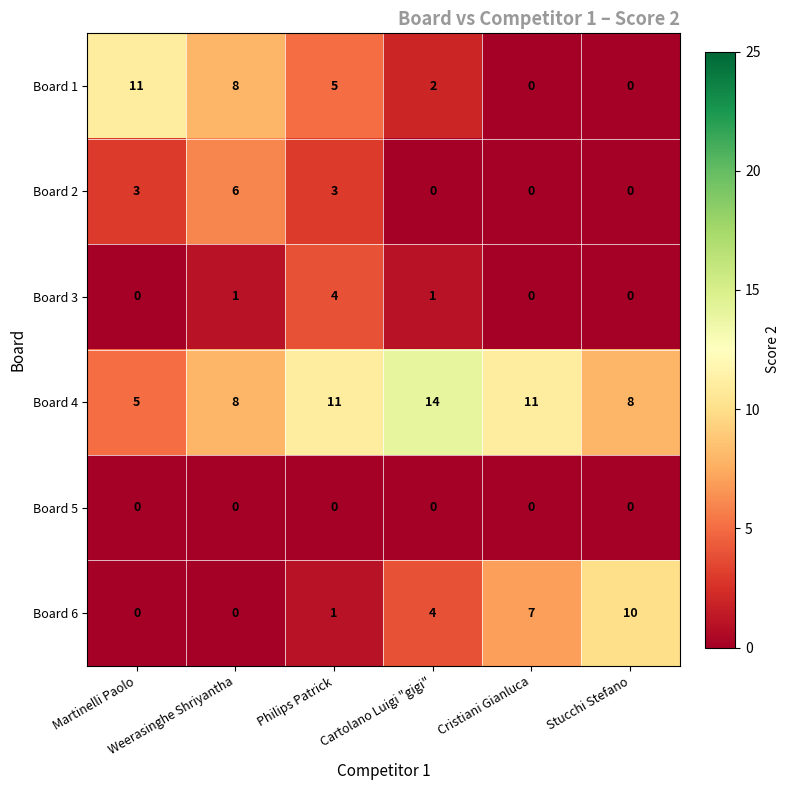

Rank the series by their maximum value, from lowest to highest.

Board 5, Board 3, Board 2, Board 6, Board 1, Board 4